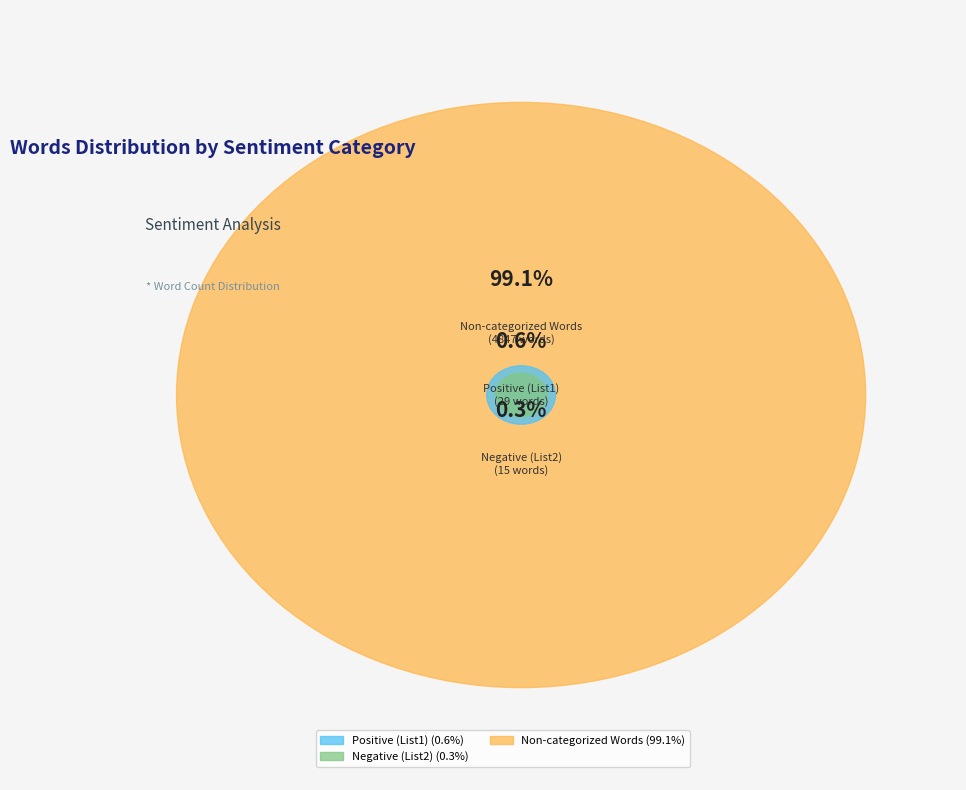

To the nearest percent, what is the difference between the largest and smallest slice percentages?

99%